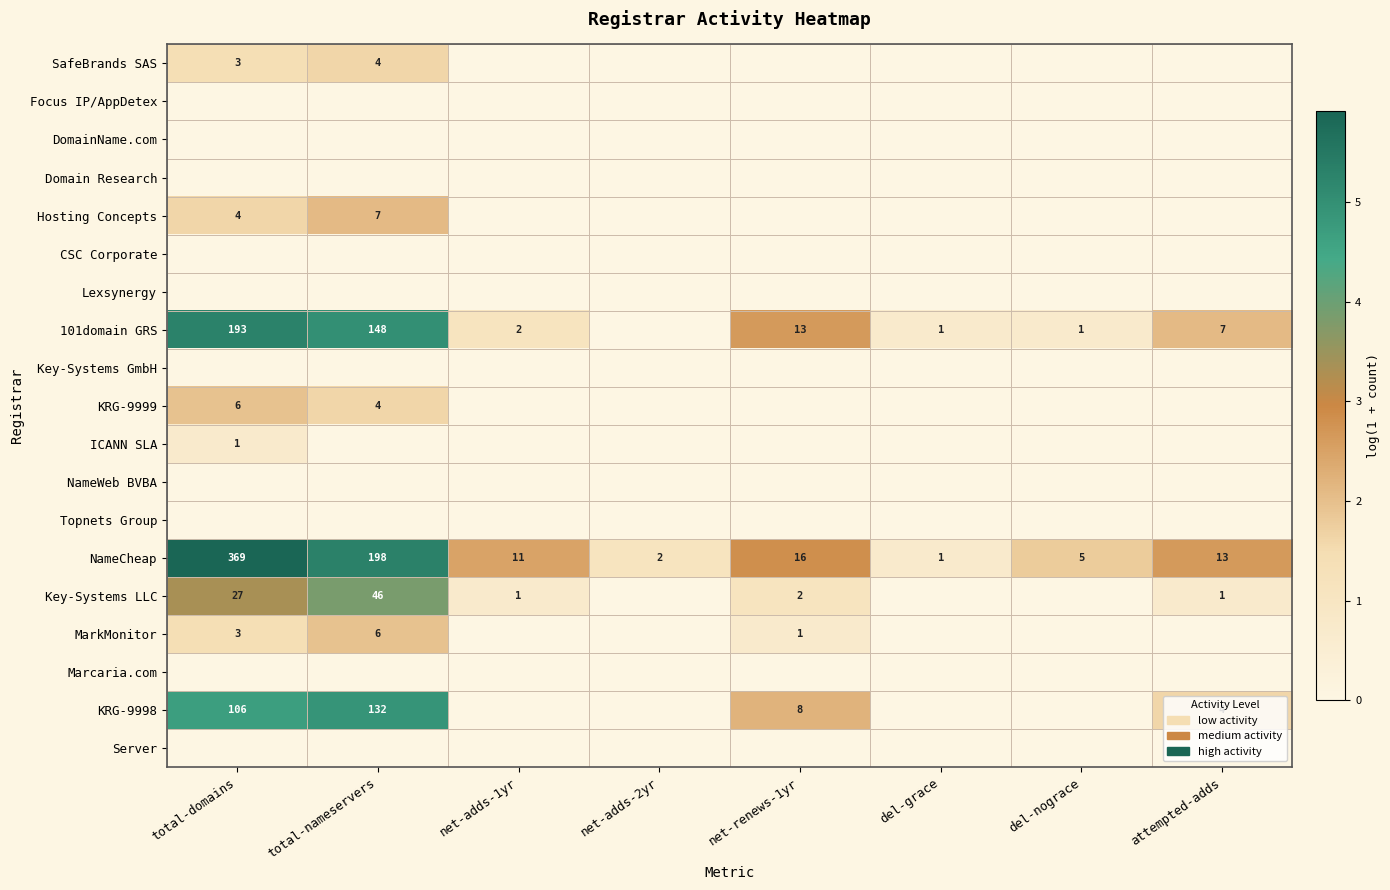

The value of KRG-9998 at total-domains is 158. True or false?

False